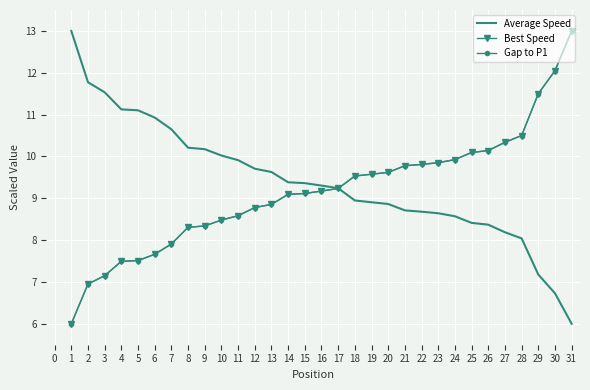

Reading left to right, list all the values displayed in this chart.

Average Speed: 13.0	11.8	11.5	11.1	11.1	10.9	10.6	10.2	10.2	10.0	9.9	9.7	9.6	9.4	9.4	9.3	9.2	8.9	8.9	8.9	8.7	8.7	8.6	8.6	8.4	8.4	8.2	8.0	7.2	6.7	6.0
Best Speed: 6.0	7.0	7.1	7.5	7.5	7.7	7.9	8.3	8.3	8.5	8.6	8.8	8.9	9.1	9.1	9.2	9.2	9.5	9.6	9.6	9.8	9.8	9.8	9.9	10.1	10.1	10.3	10.5	11.5	12.1	13.0
Gap to P1: 6.0	7.0	7.1	7.5	7.5	7.7	7.9	8.3	8.3	8.5	8.6	8.8	8.9	9.1	9.1	9.2	9.2	9.5	9.6	9.6	9.8	9.8	9.8	9.9	10.1	10.1	10.3	10.5	11.5	12.1	13.0